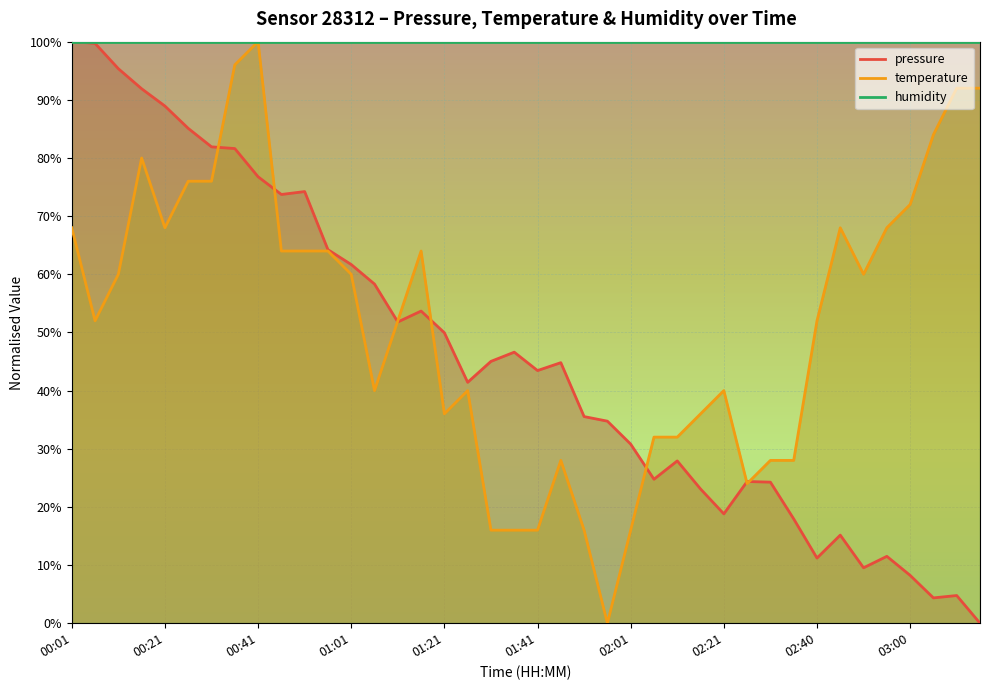

What position from the left is 03:00?

37